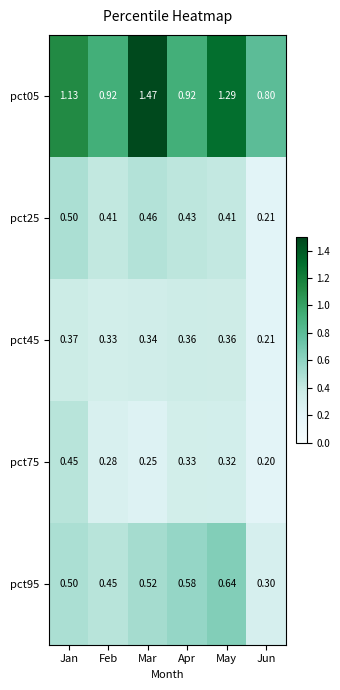

At which label does pct95 reach its peak?

May